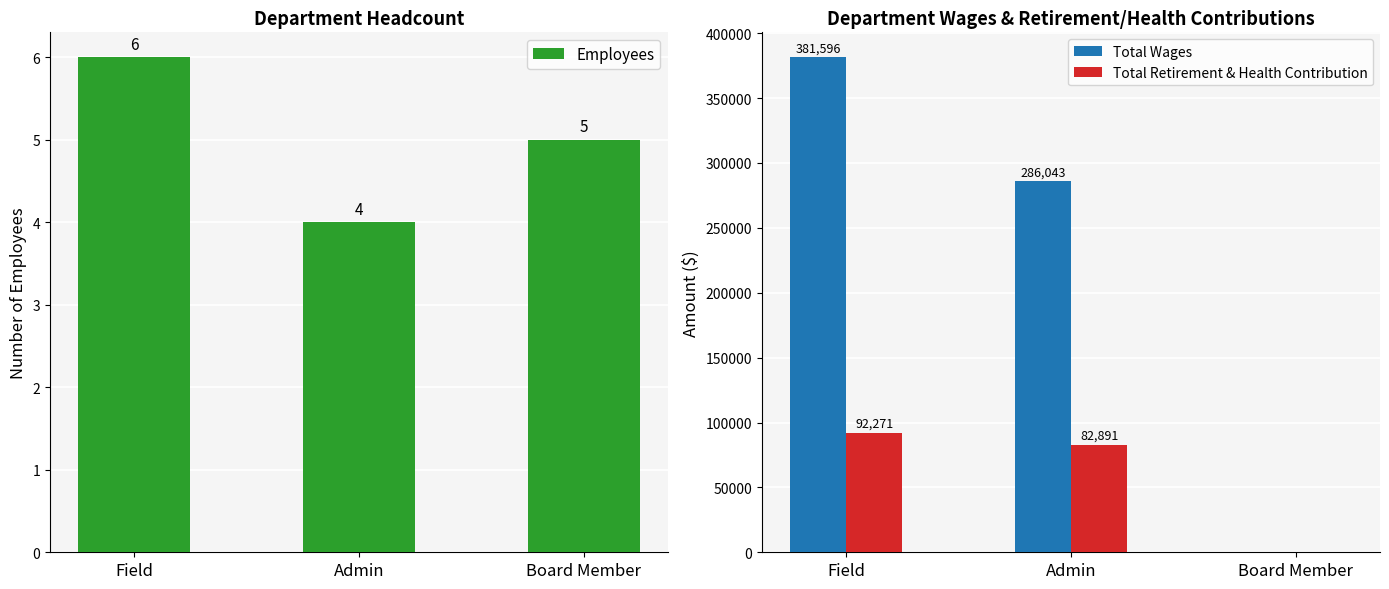

At how many categories does at least one series exceed 160624?

2